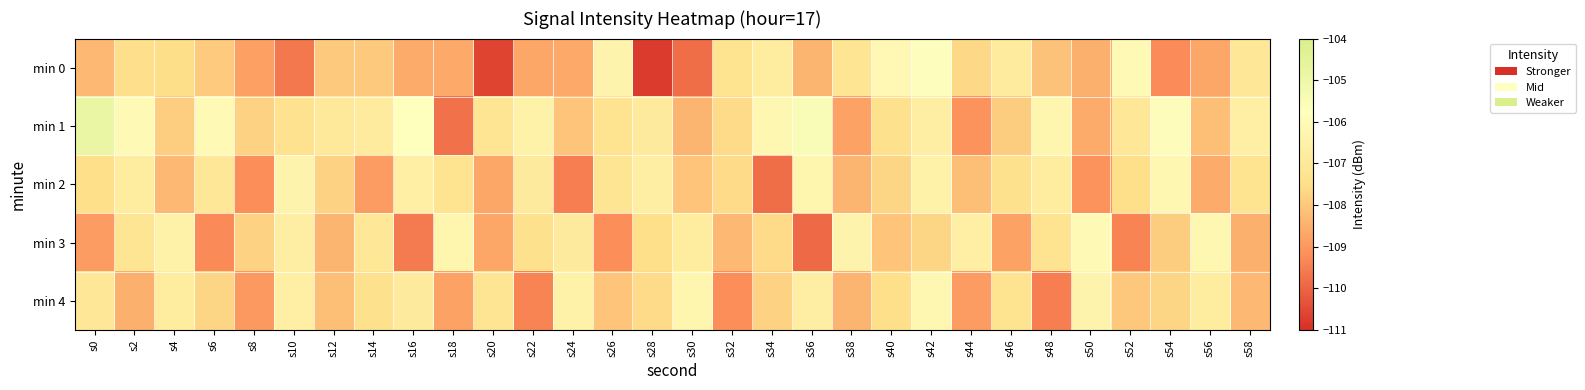

Count the number of data series in this chart.

5